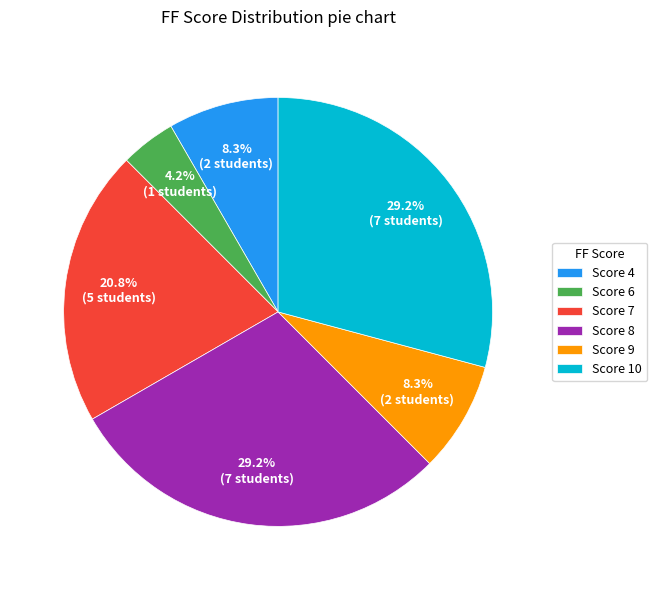

What portion of the pie excludes Score 8?

70.8%